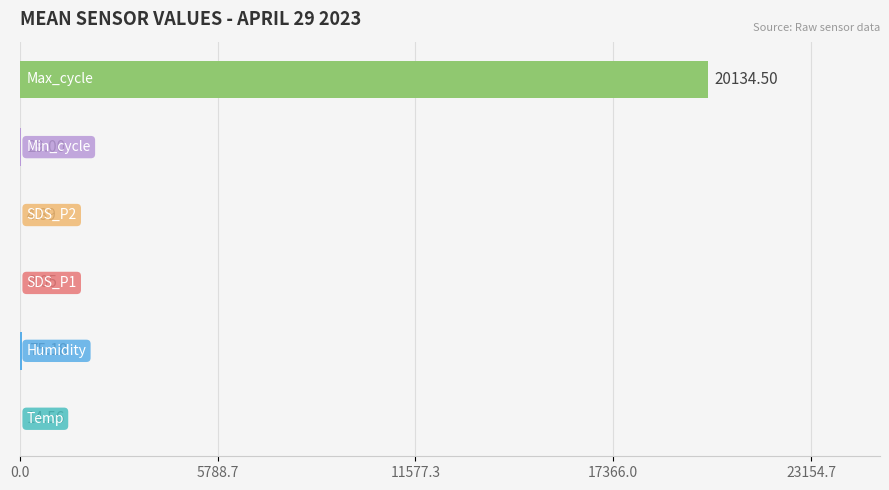

Where is the data nearest to the value 10069?

Humidity